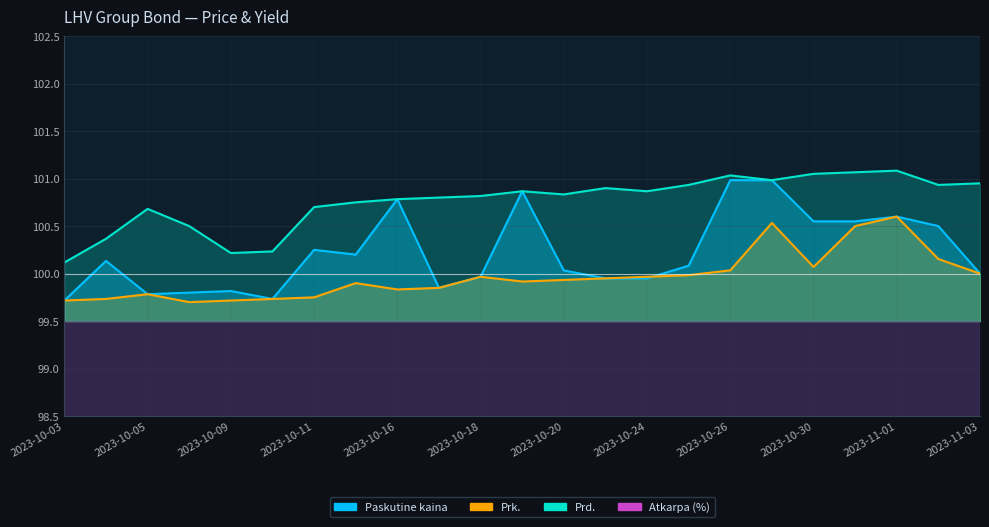

What is the approximate value of Prd. at 2023-10-16?

100.8